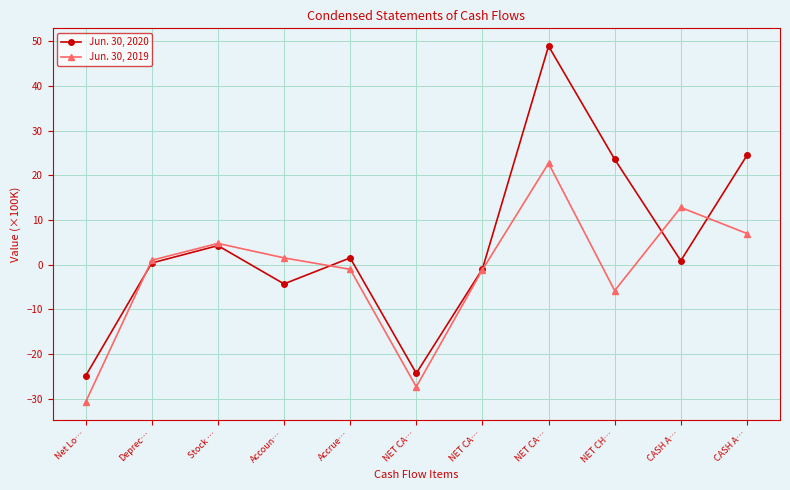

Is it true that Jun. 30, 2019 equals -14.0 at Net Lo…?

False